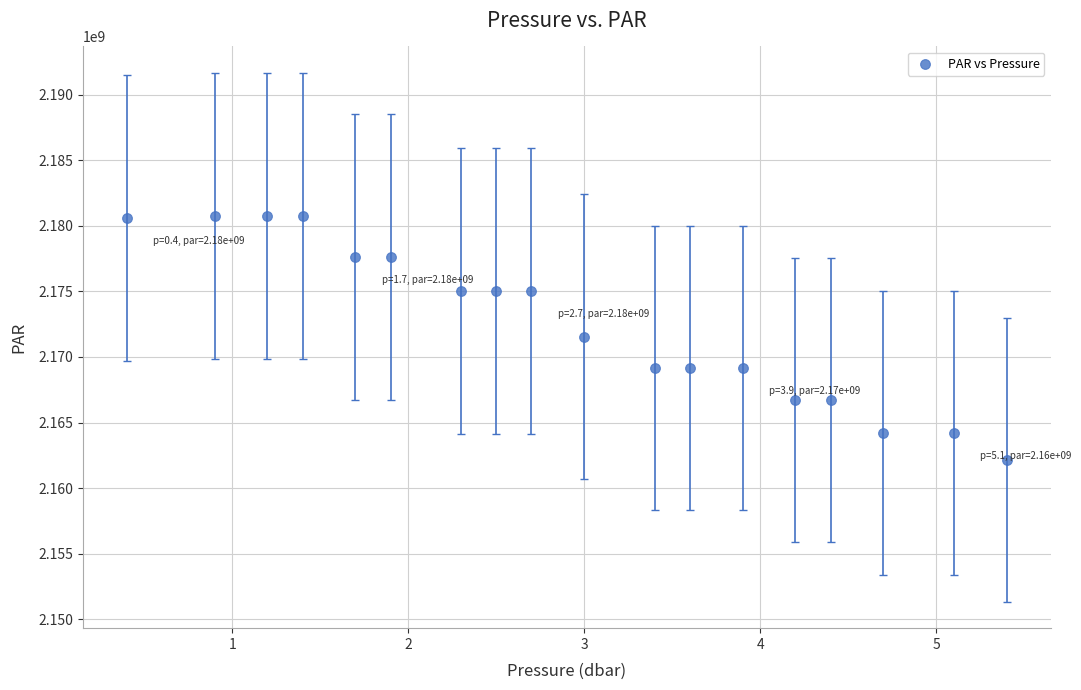

What is the range of Y values (max minus min)?

18593563